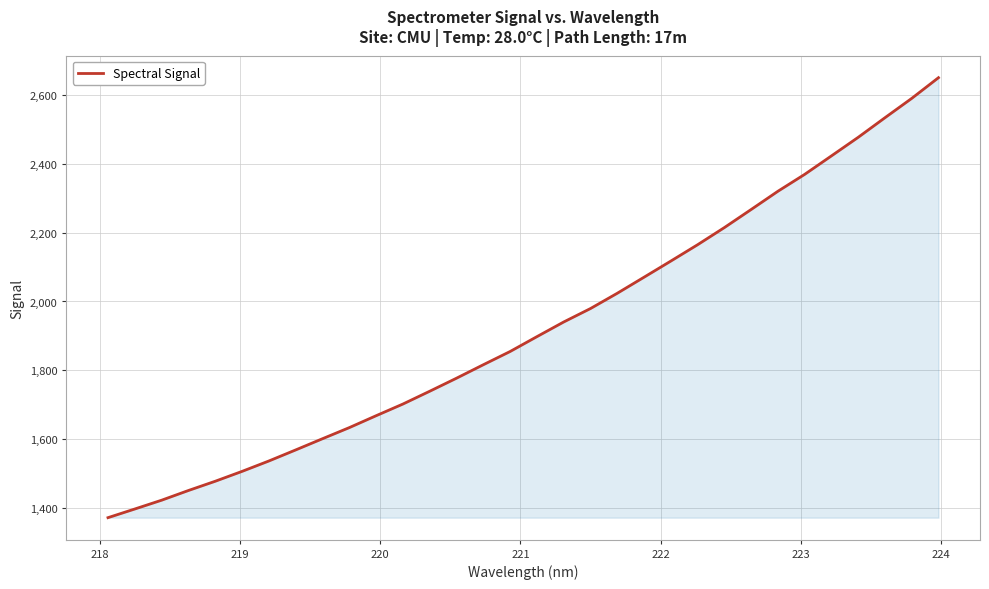

What is the greatest value displayed?

2649.1